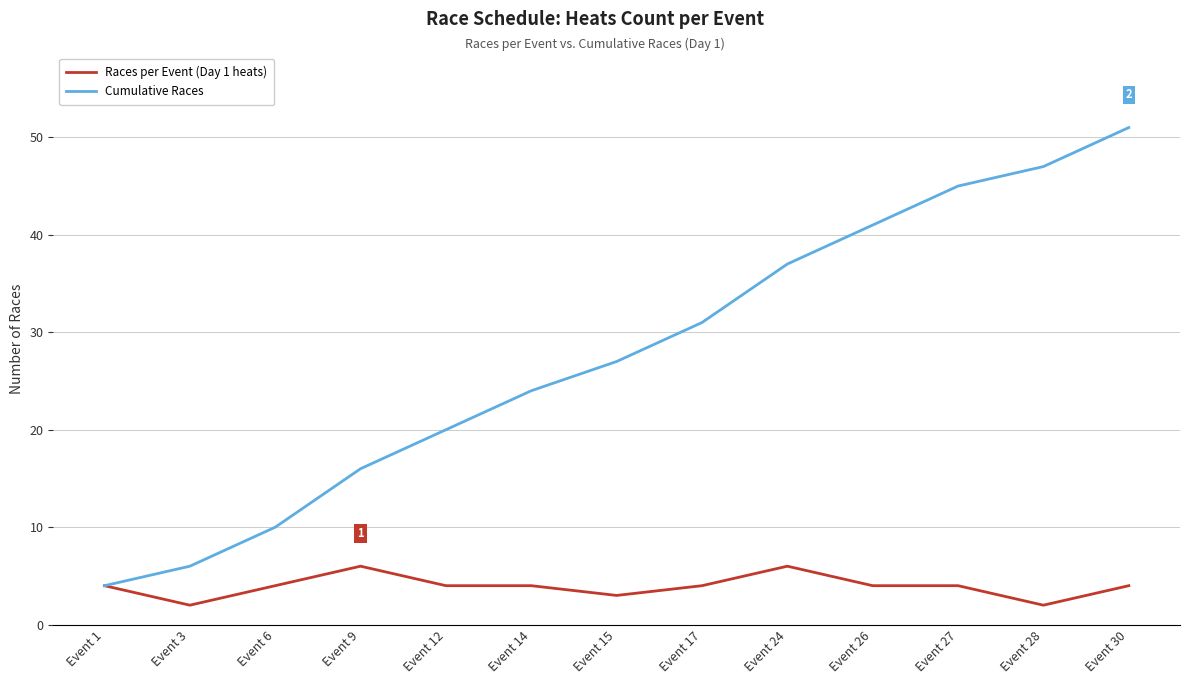

List the series in order of their peak value, highest first.

Cumulative Races, Races per Event (Day 1 heats)